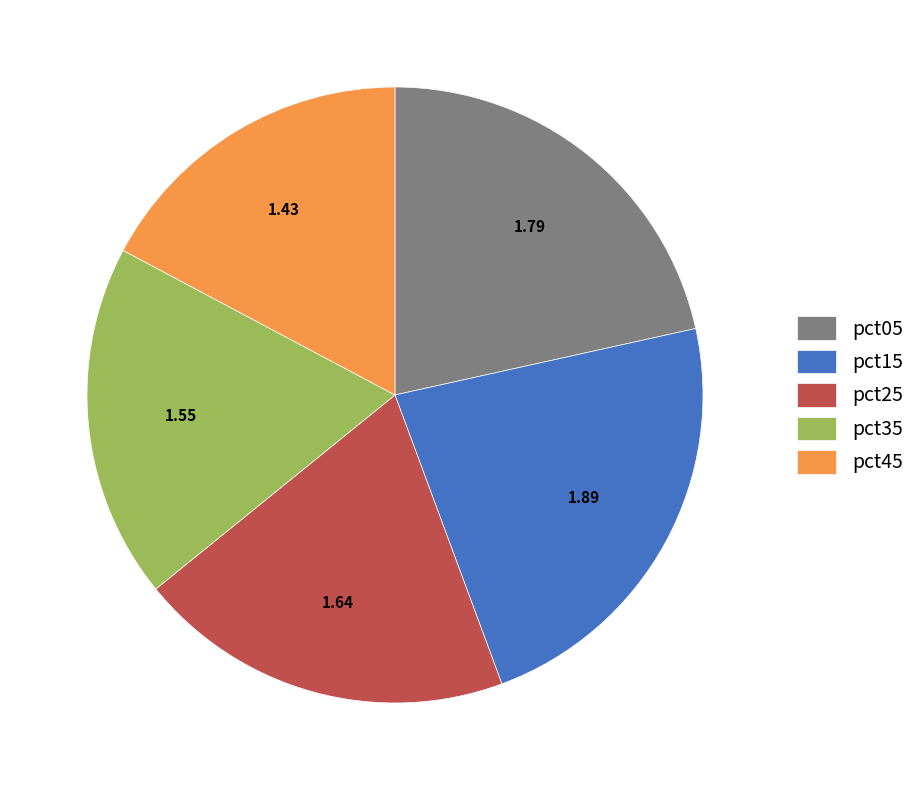

Which category has the biggest portion of the pie?

pct15